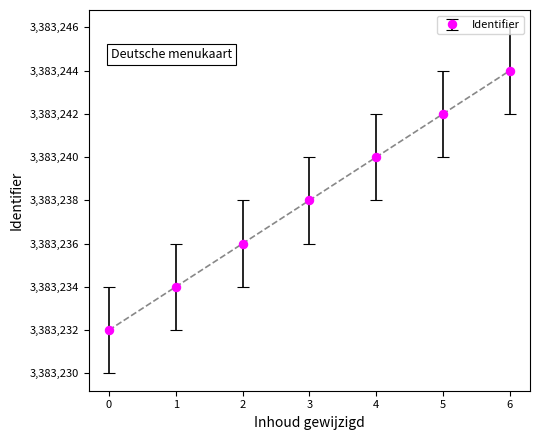

At which category does the chart reach its minimum across all series?

0